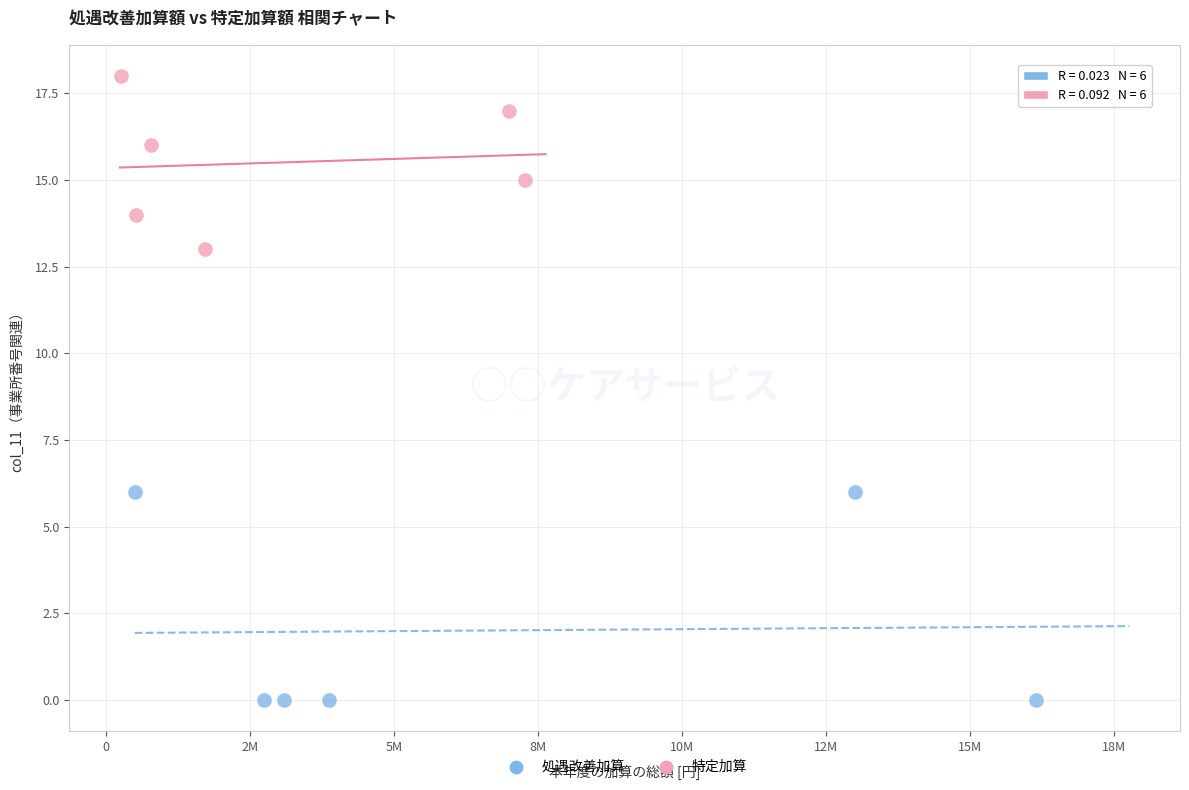

Which series has the widest spread of Y values?

処遇改善加算